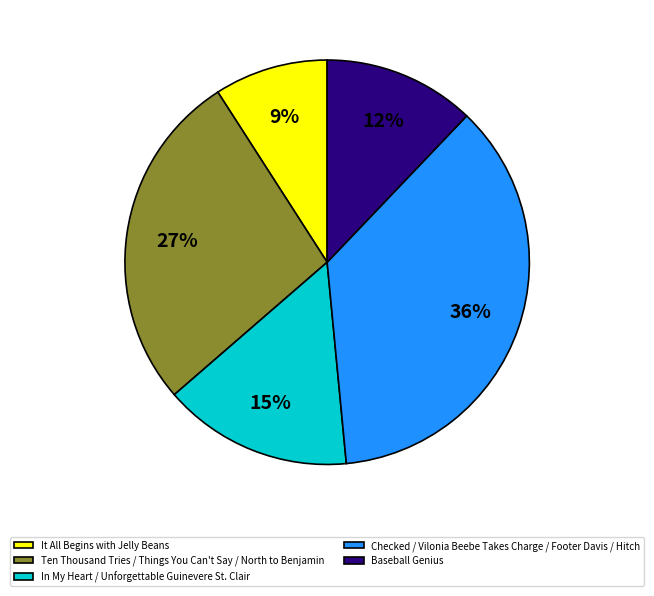

Approximately how many times larger is the value at Checked / Vilonia Beebe Takes Charge / Footer Davis / Hitch compared to It All Begins with Jelly Beans?

4.0